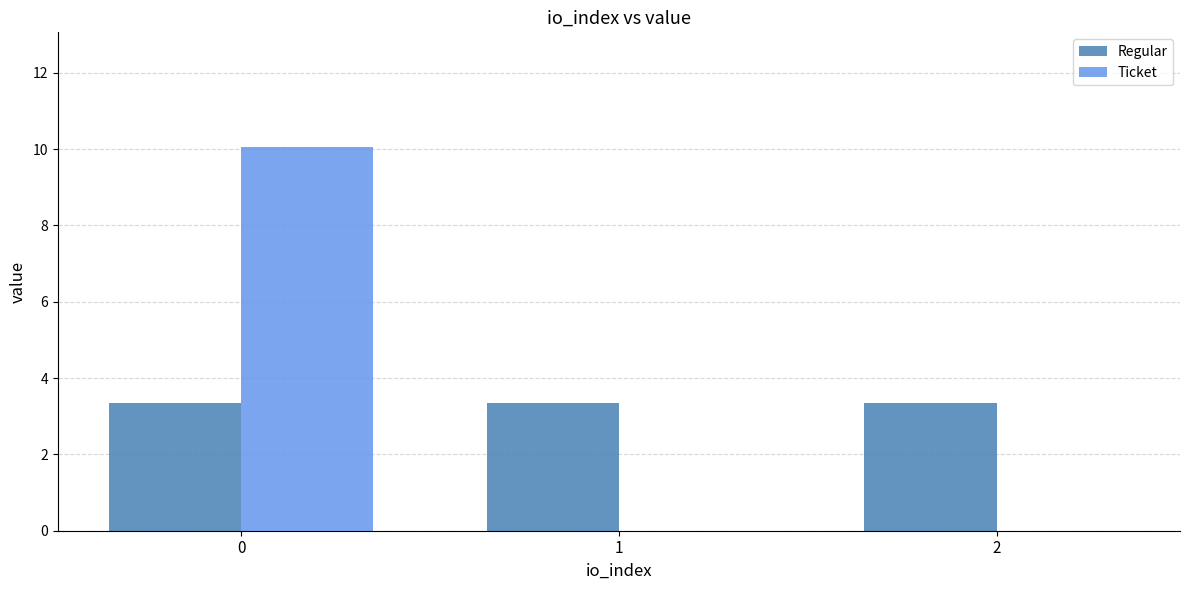

The value of Ticket at 0 is 10.0. True or false?

True